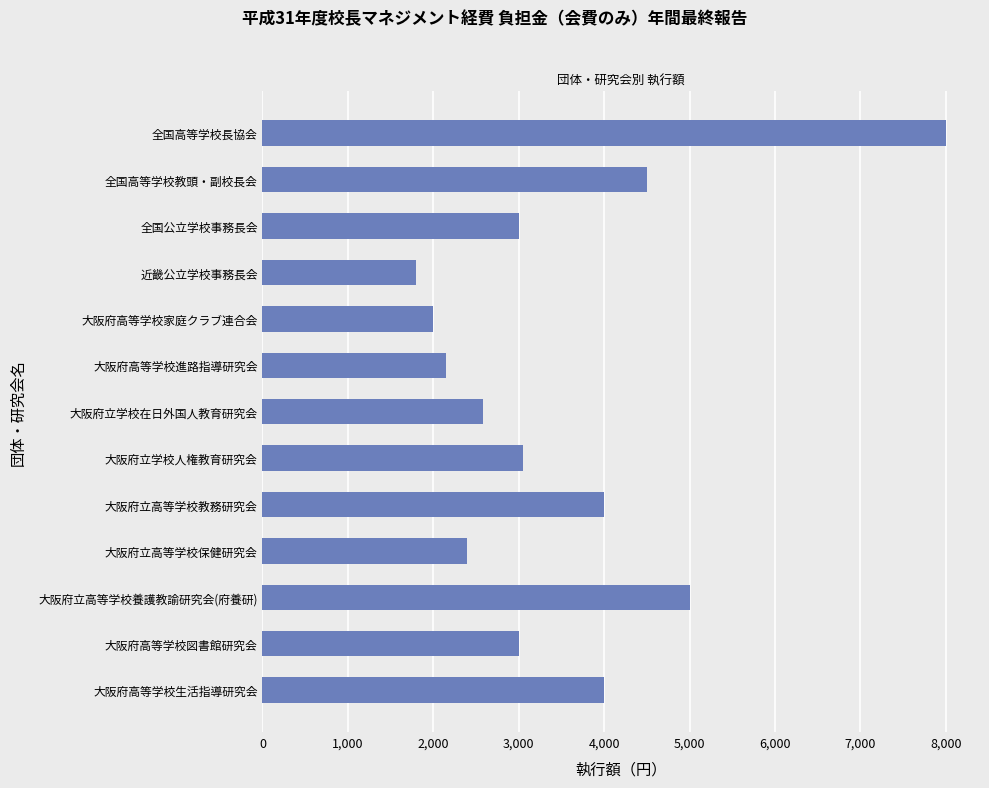

Is it true that the value at 大阪府立高等学校教務研究会 is 6054?

False